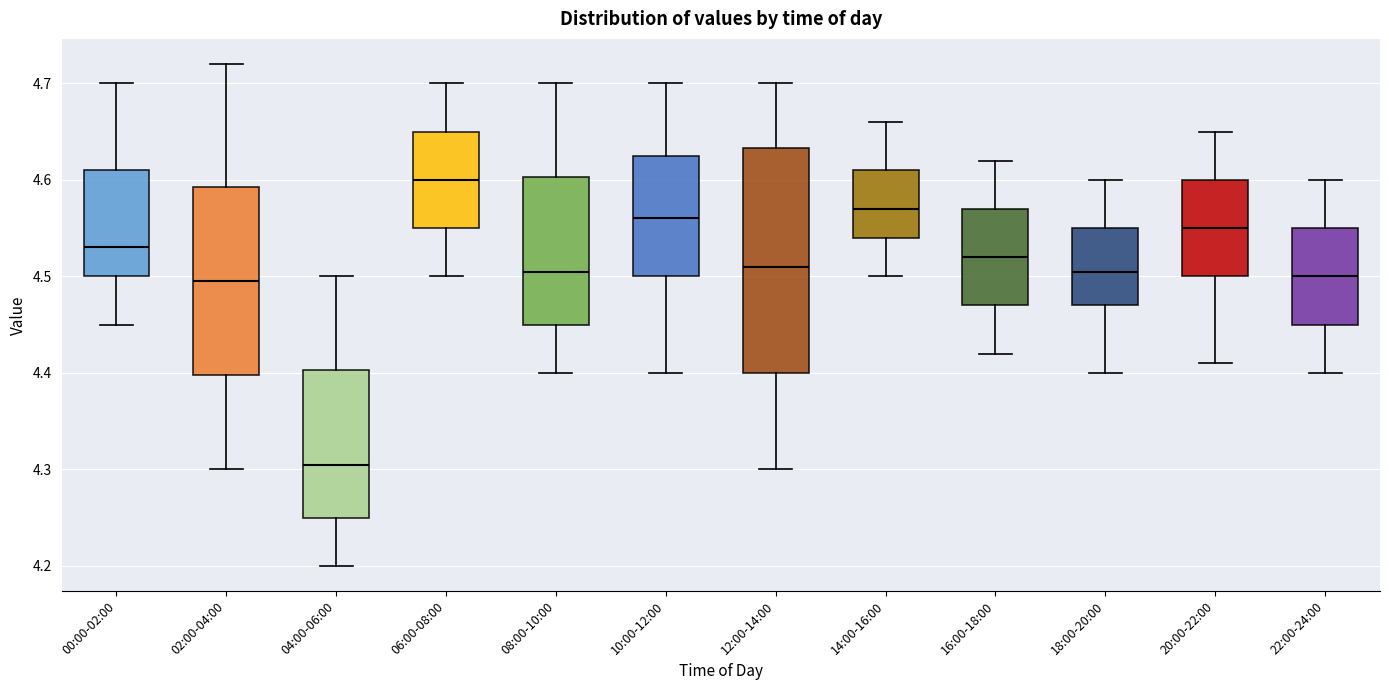

Reading left to right, transcribe this box plot: for each box, give where its median line is, the range the box spans, and where its two whiskers end, as read against the y-axis. The values are not printed on the chart, so give them approximately, as read against the axis.

00:00-02:00: median 4.53, box 4.50 to 4.61, whiskers 4.45 to 4.70
02:00-04:00: median 4.50, box 4.40 to 4.59, whiskers 4.30 to 4.72
04:00-06:00: median 4.31, box 4.25 to 4.40, whiskers 4.20 to 4.50
06:00-08:00: median 4.60, box 4.55 to 4.65, whiskers 4.50 to 4.70
08:00-10:00: median 4.51, box 4.45 to 4.60, whiskers 4.40 to 4.70
10:00-12:00: median 4.56, box 4.50 to 4.63, whiskers 4.40 to 4.70
12:00-14:00: median 4.51, box 4.40 to 4.63, whiskers 4.30 to 4.70
14:00-16:00: median 4.57, box 4.54 to 4.61, whiskers 4.50 to 4.66
16:00-18:00: median 4.52, box 4.47 to 4.57, whiskers 4.42 to 4.62
18:00-20:00: median 4.51, box 4.47 to 4.55, whiskers 4.40 to 4.60
20:00-22:00: median 4.55, box 4.50 to 4.60, whiskers 4.41 to 4.65
22:00-24:00: median 4.50, box 4.45 to 4.55, whiskers 4.40 to 4.60